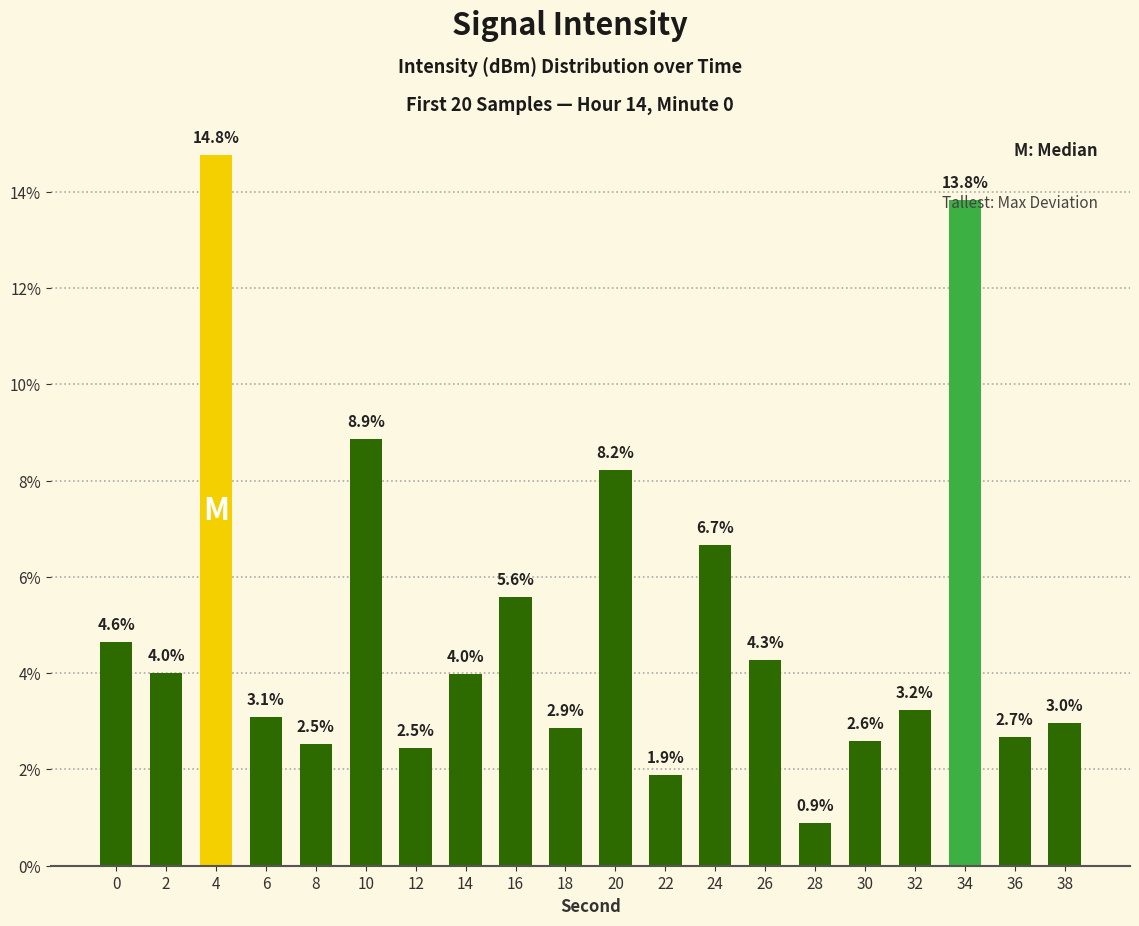

Which category has the highest value across all series?

4